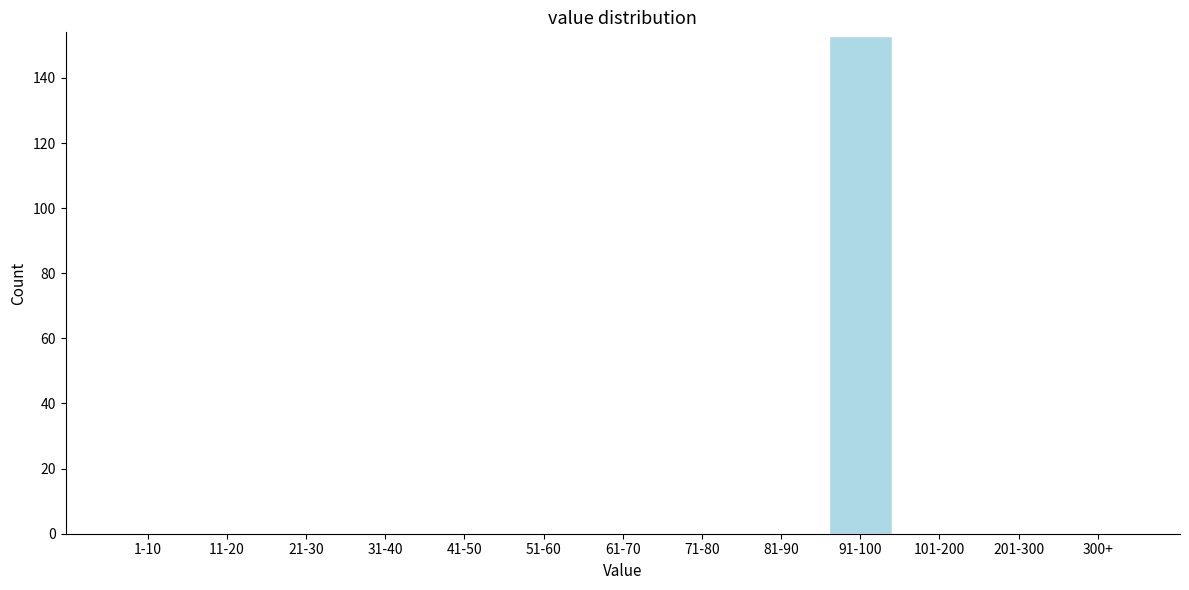

Reading right to left, transcribe all the data shown in this chart.

300+=0	201-300=0	101-200=0	91-100=153	81-90=0	71-80=0	61-70=0	51-60=0	41-50=0	31-40=0	21-30=0	11-20=0	1-10=0